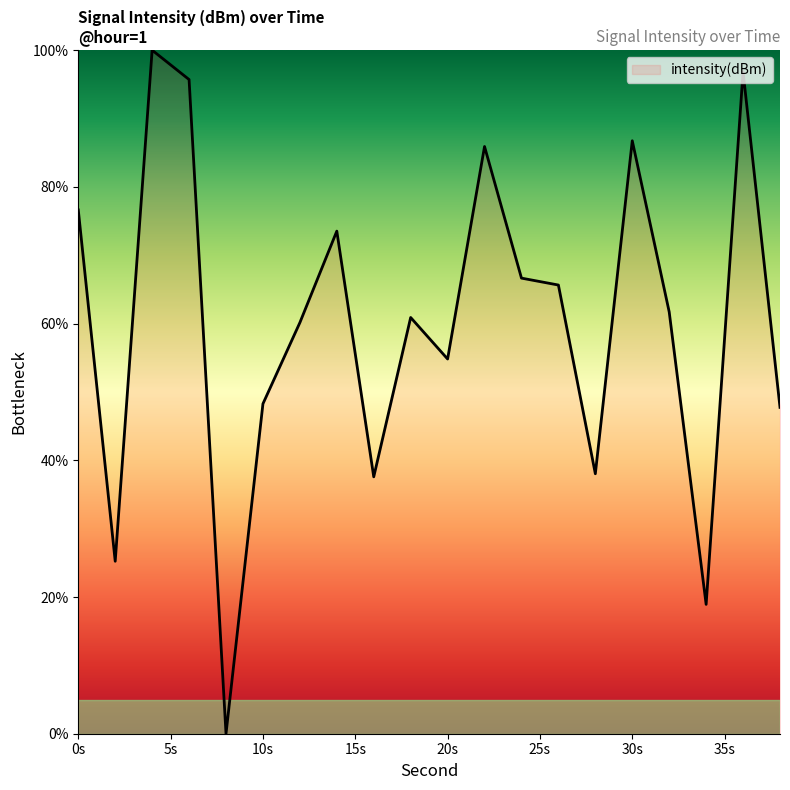

What is the greatest value displayed?

100.0